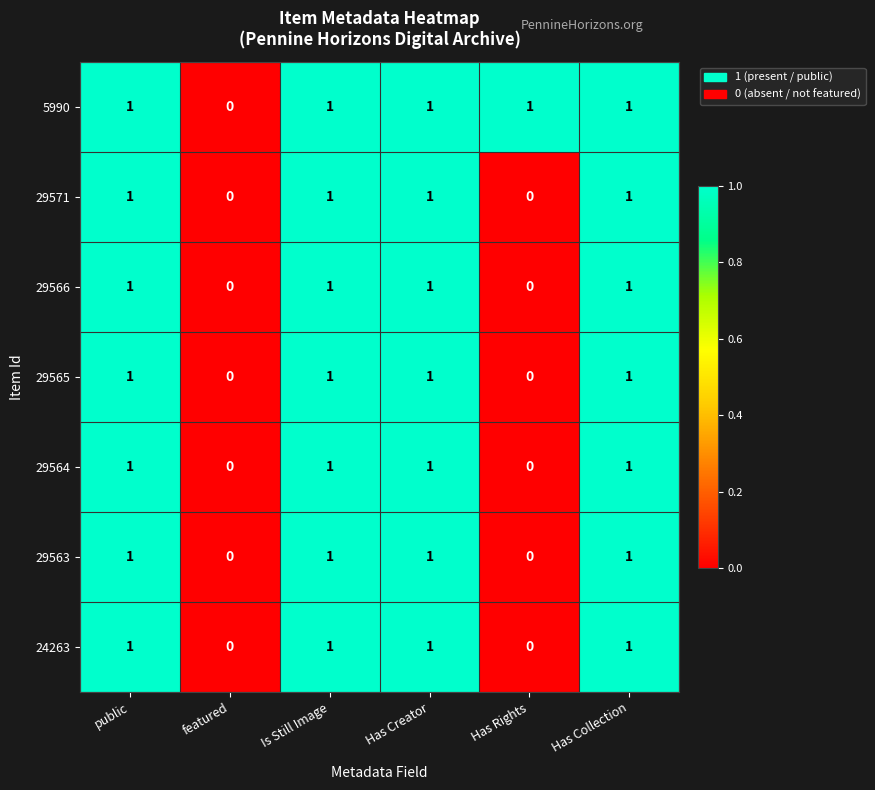

What is the total value across all series at Has Rights?

1